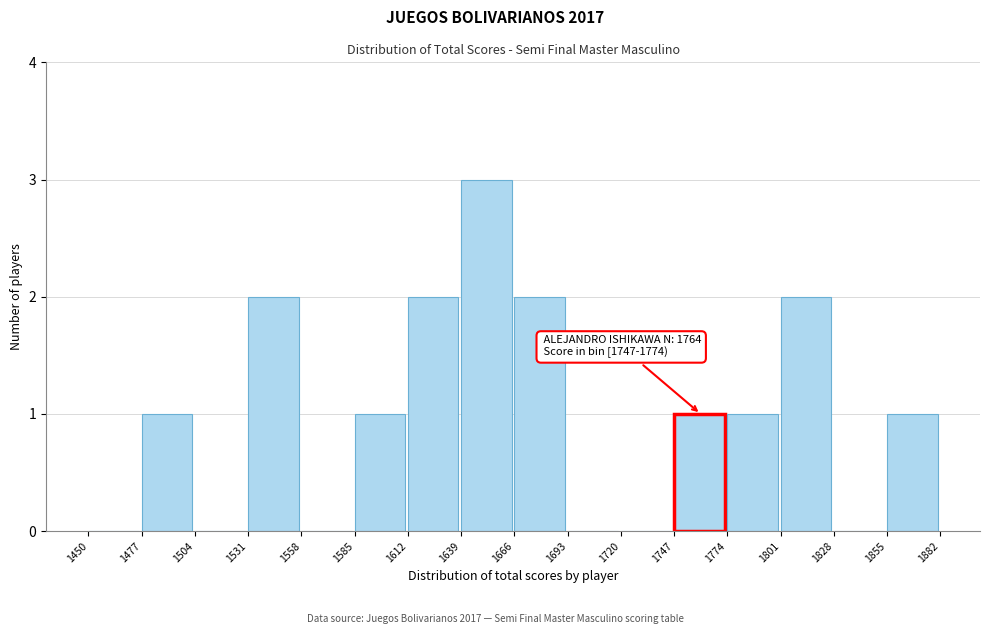

Over which range of the x-axis is the bar tallest?

1639 to 1666